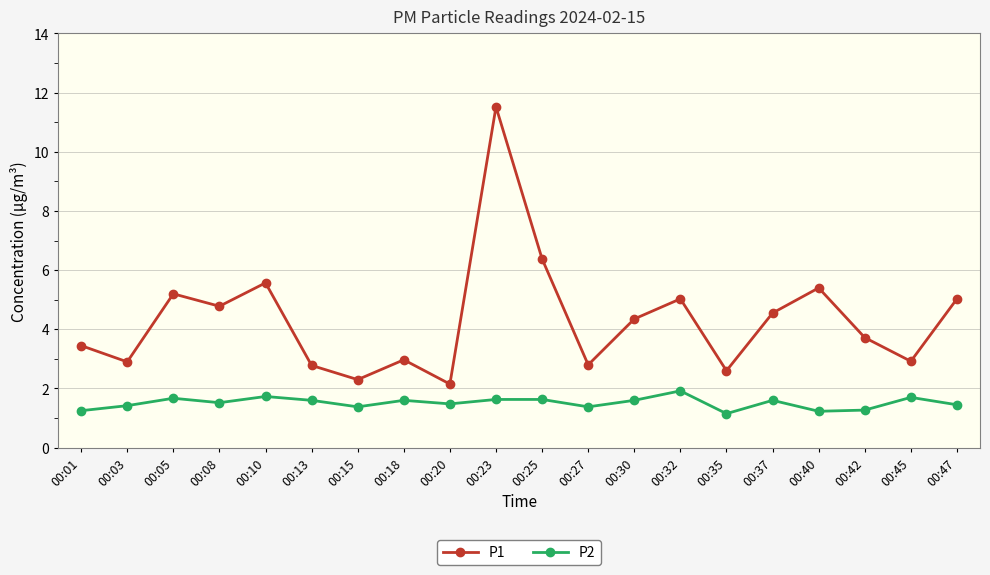

What is the value of the P2 point at the 12th from the left?

1.4